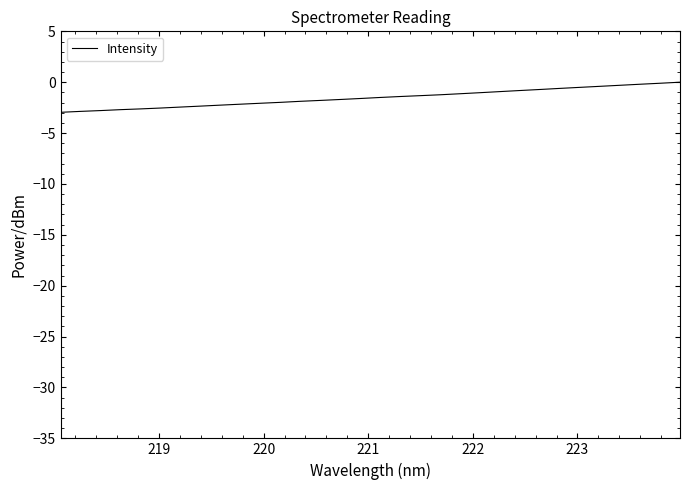

What is the difference between the maximum and minimum values?

3.0